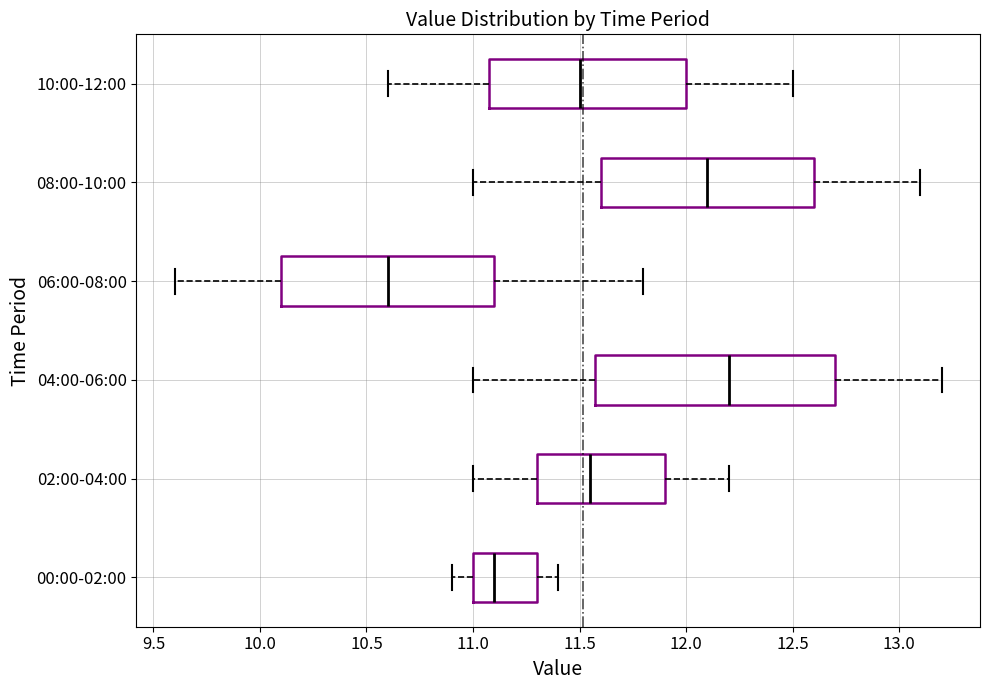

Reading bottom to top, read every box against the x-axis: the position of its median line, the range the box covers, and the ends of its whiskers. The values are not printed on the chart, so give them approximately, as read against the axis.

00:00-02:00: median 11.10, box 11.00 to 11.30, whiskers 10.90 to 11.40
02:00-04:00: median 11.55, box 11.30 to 11.90, whiskers 11.00 to 12.20
04:00-06:00: median 12.20, box 11.60 to 12.70, whiskers 11.00 to 13.20
06:00-08:00: median 10.60, box 10.10 to 11.10, whiskers 9.60 to 11.80
08:00-10:00: median 12.10, box 11.60 to 12.60, whiskers 11.00 to 13.10
10:00-12:00: median 11.50, box 11.10 to 12.00, whiskers 10.60 to 12.50